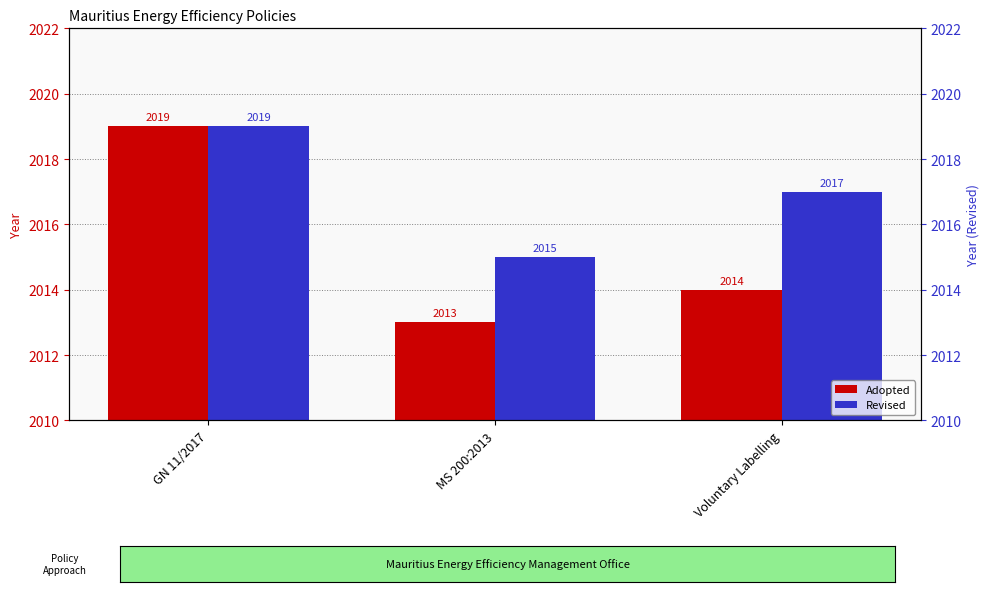

The value of Adopted at GN 11/2017 is 3126. True or false?

False